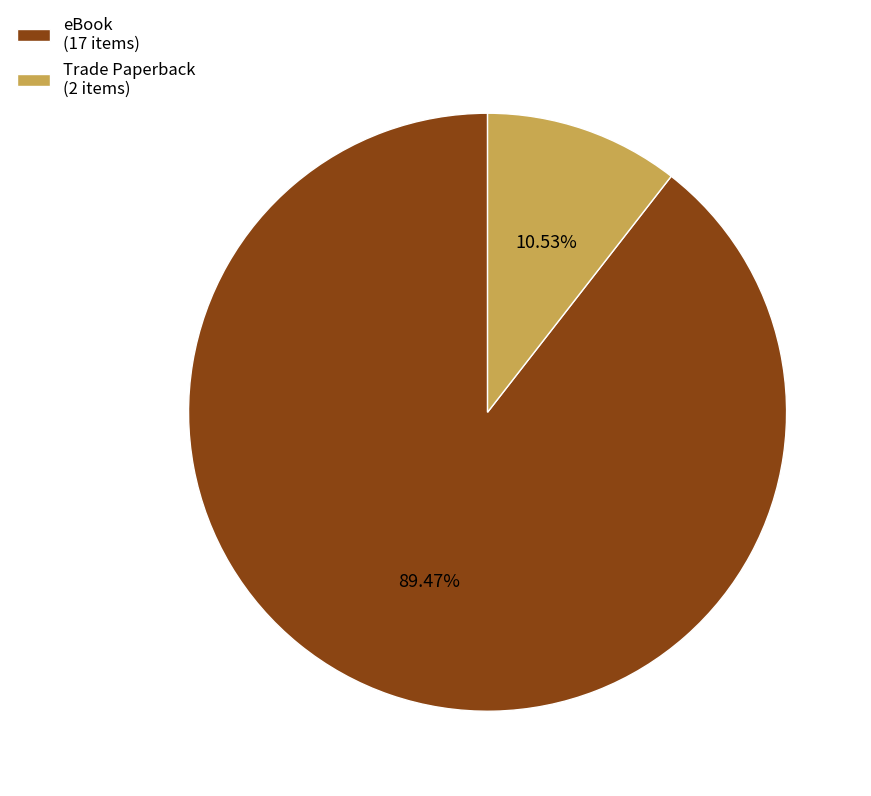

Is there any slice that represents more than half of the pie?

Yes